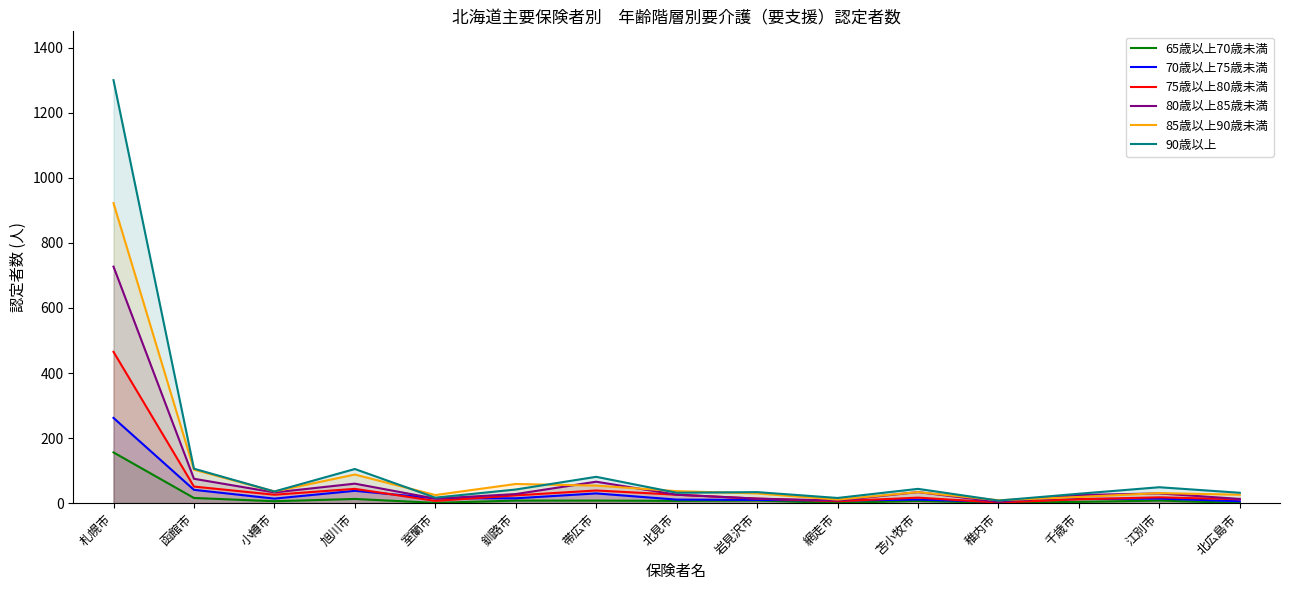

What is the maximum value for 85歳以上90歳未満?

922